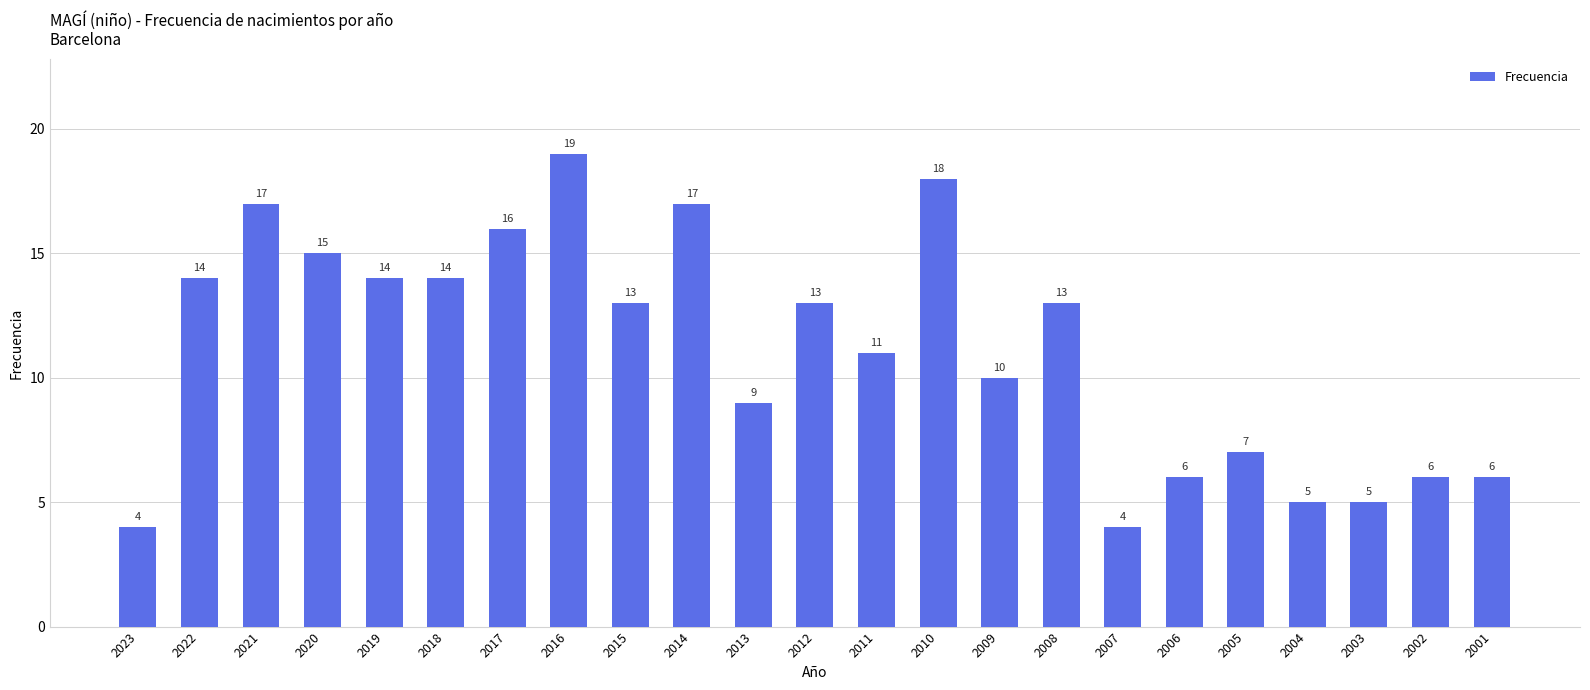

What is the average value?

11